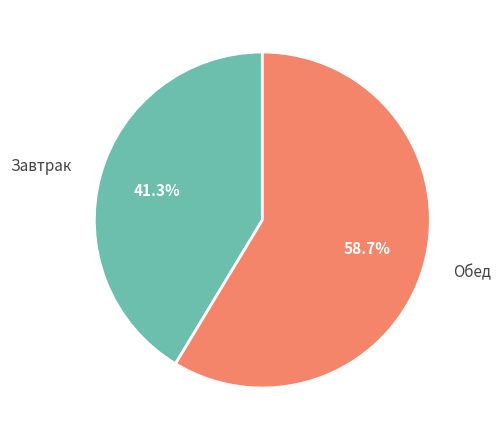

What is the ratio of the value at Обед to the value at Завтрак?

1.4